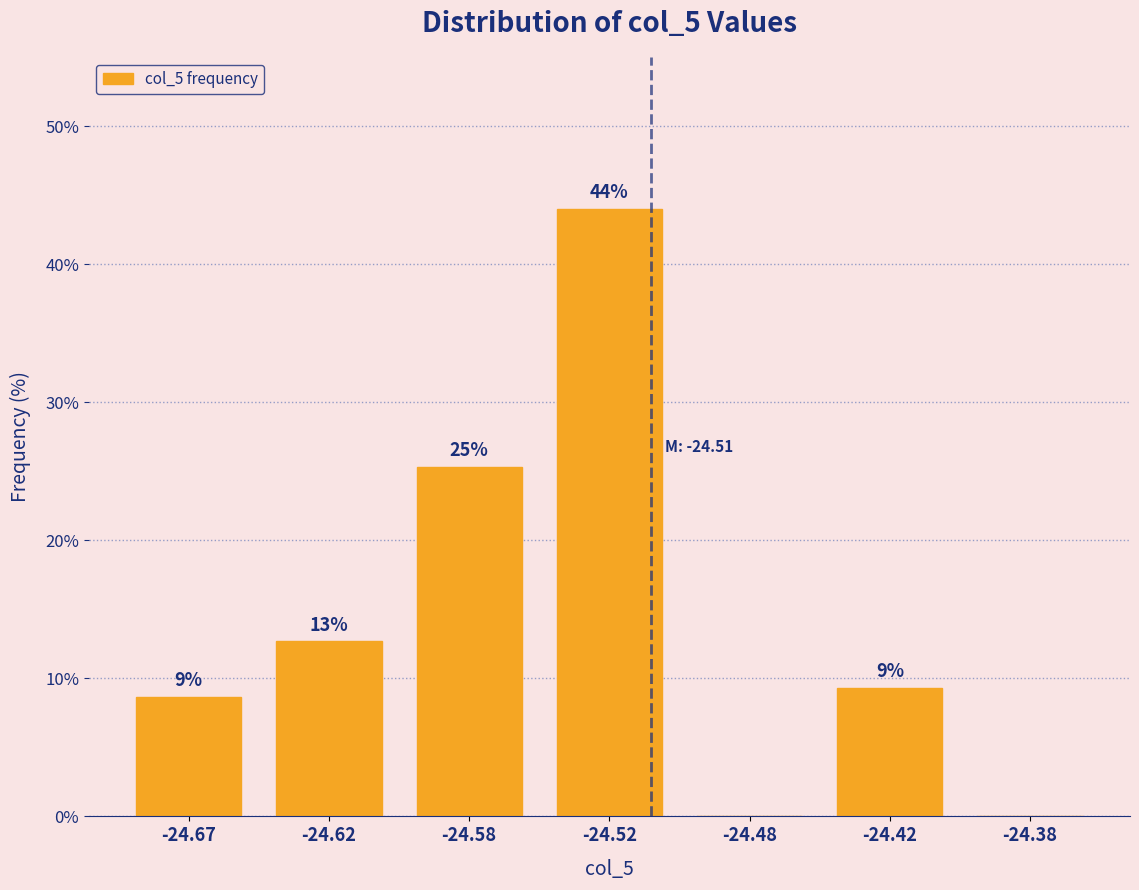

Are the bars horizontal?

No